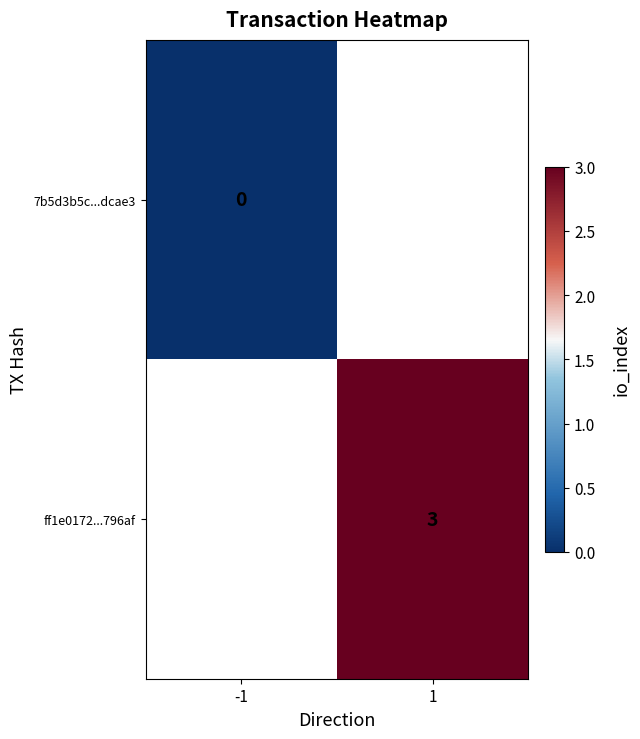

The ff1e0172...796af series shows 3 at 1. True or false?

True